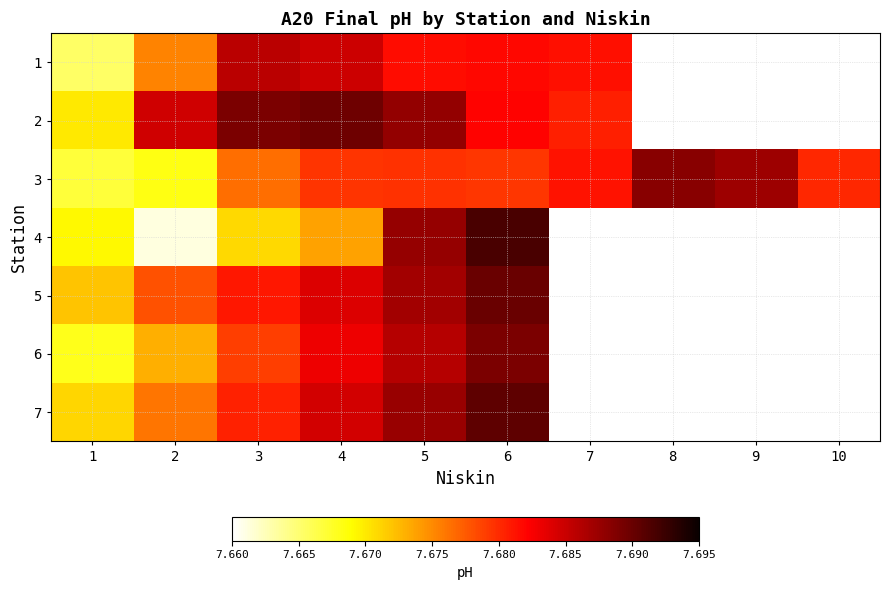

The value of 3 at 6 is 4.2. True or false?

False